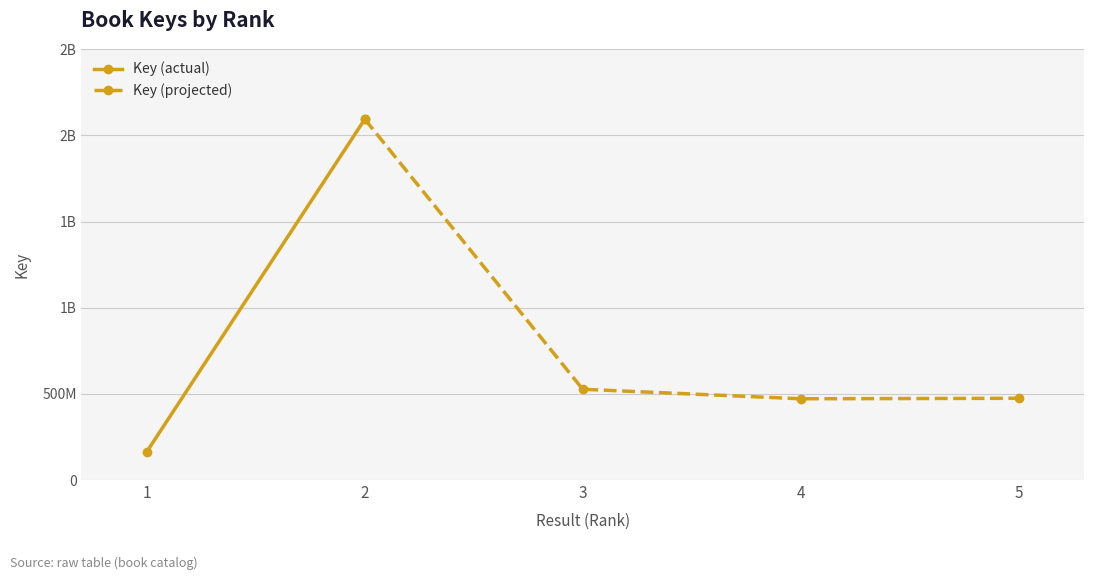

Reading left to right, extract all data points from this chart.

1=164426658	2=2093969039	3=526782876	4=471540917	5=474381499